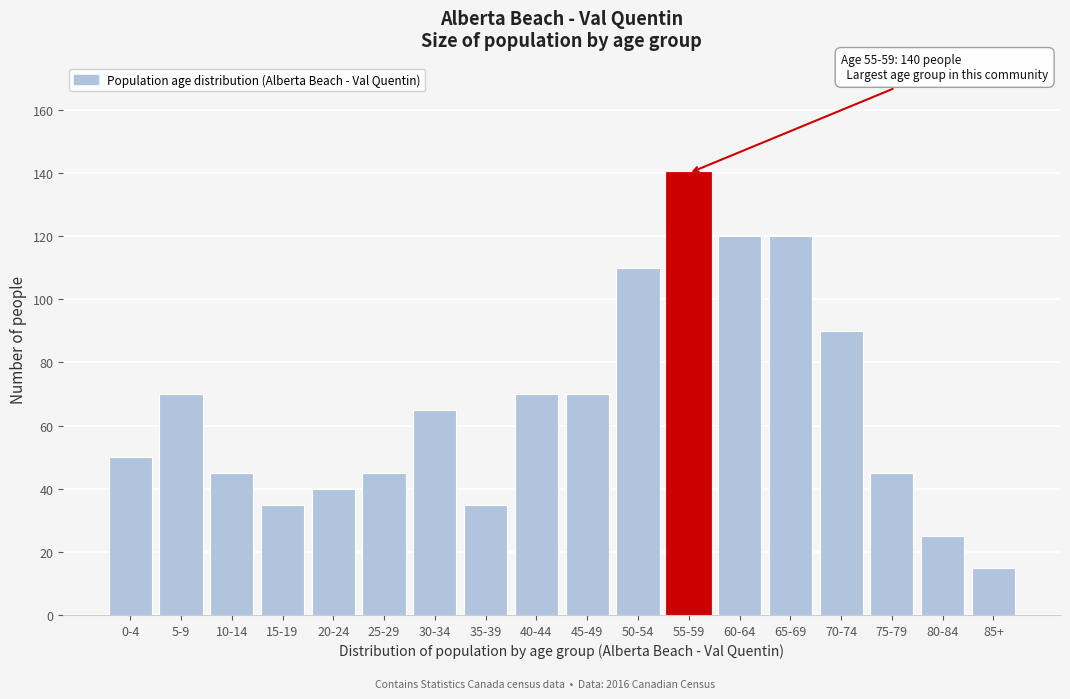

Reading left to right, extract all data points from this chart.

0-4=50	5-9=70	10-14=45	15-19=35	20-24=40	25-29=45	30-34=65	35-39=35	40-44=70	45-49=70	50-54=110	55-59=140	60-64=120	65-69=120	70-74=90	75-79=45	80-84=25	85+=15